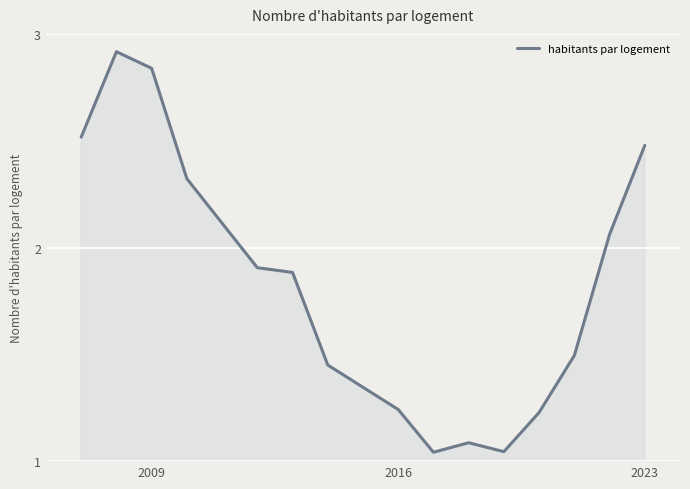

Does the chart display data point markers on the line(s)?

No